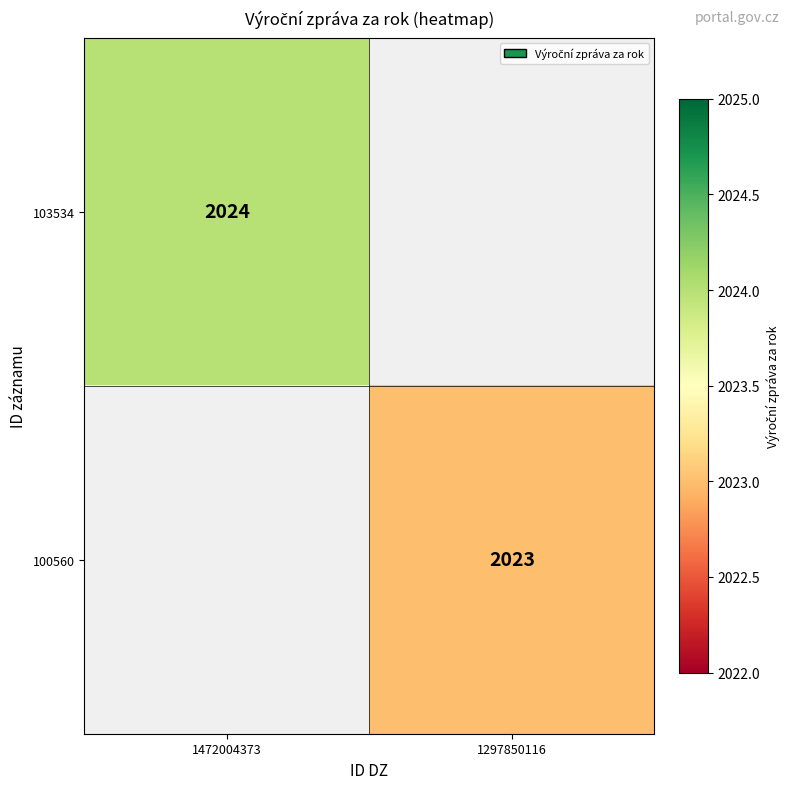

Rank the categories by 100560 value from lowest to highest.

1472004373, 1297850116